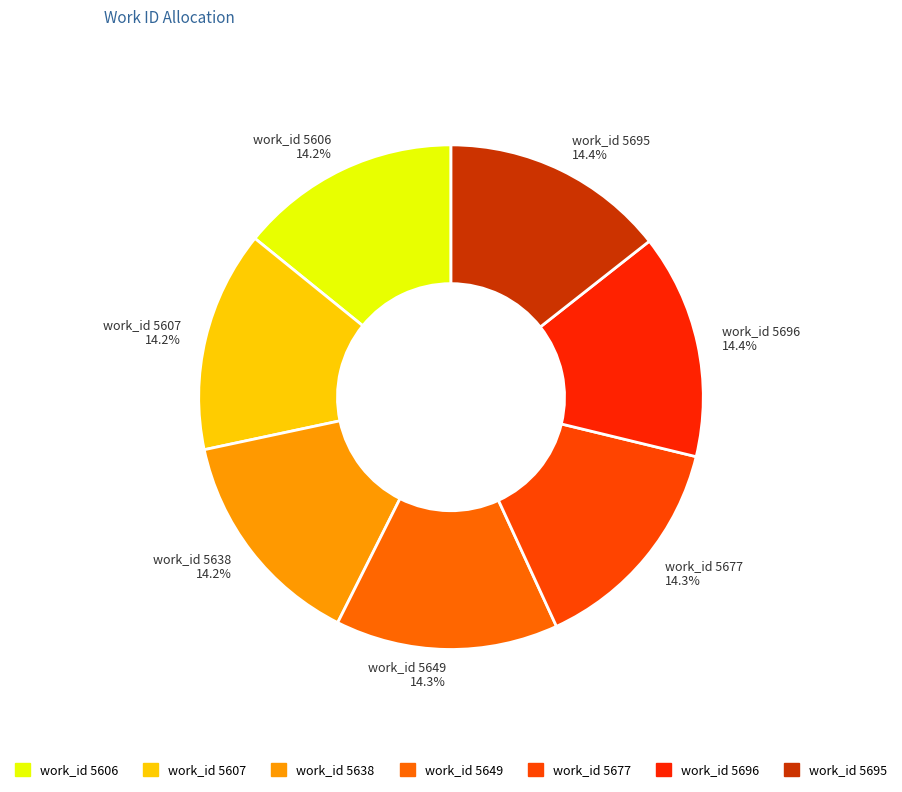

What is the ratio of the value at work_id 5638 to the value at work_id 5677?

1.0